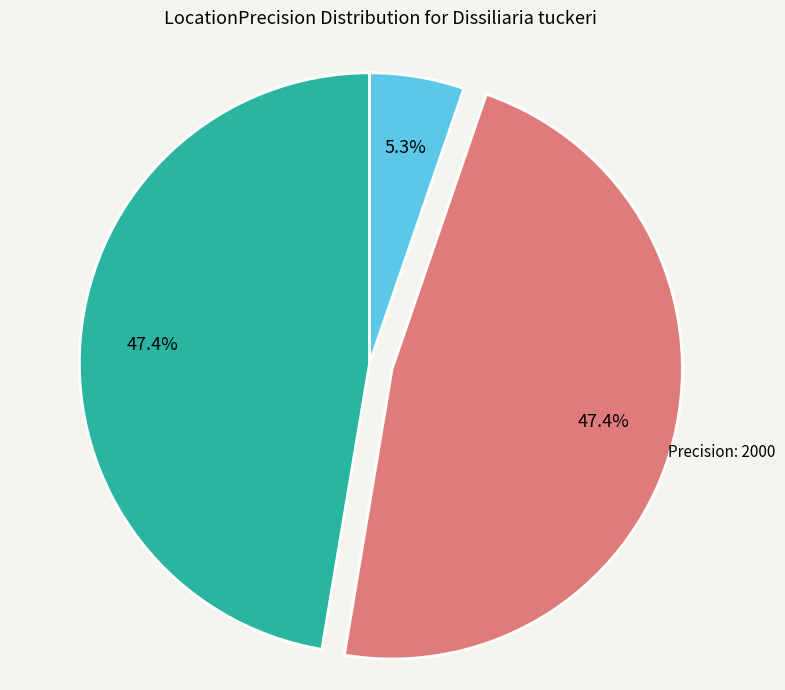

Which has a higher value, Precision: 25000 or Precision: 2000?

Precision: 2000